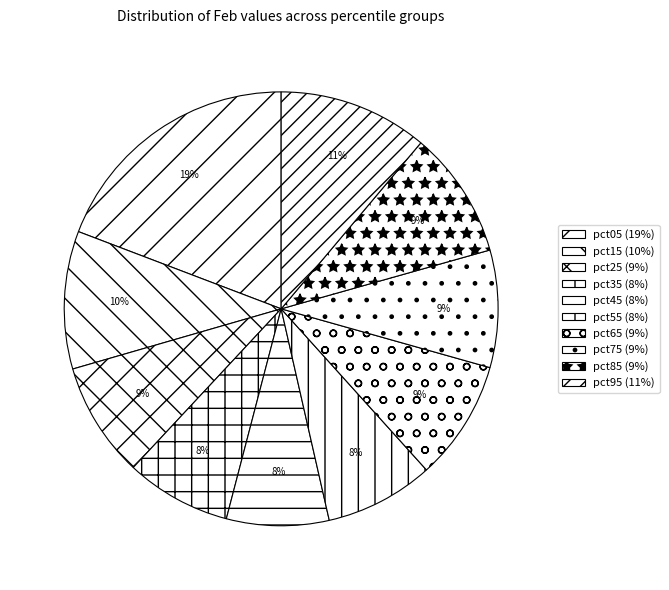

True or false: pct35 accounts for 8% of the total.

True